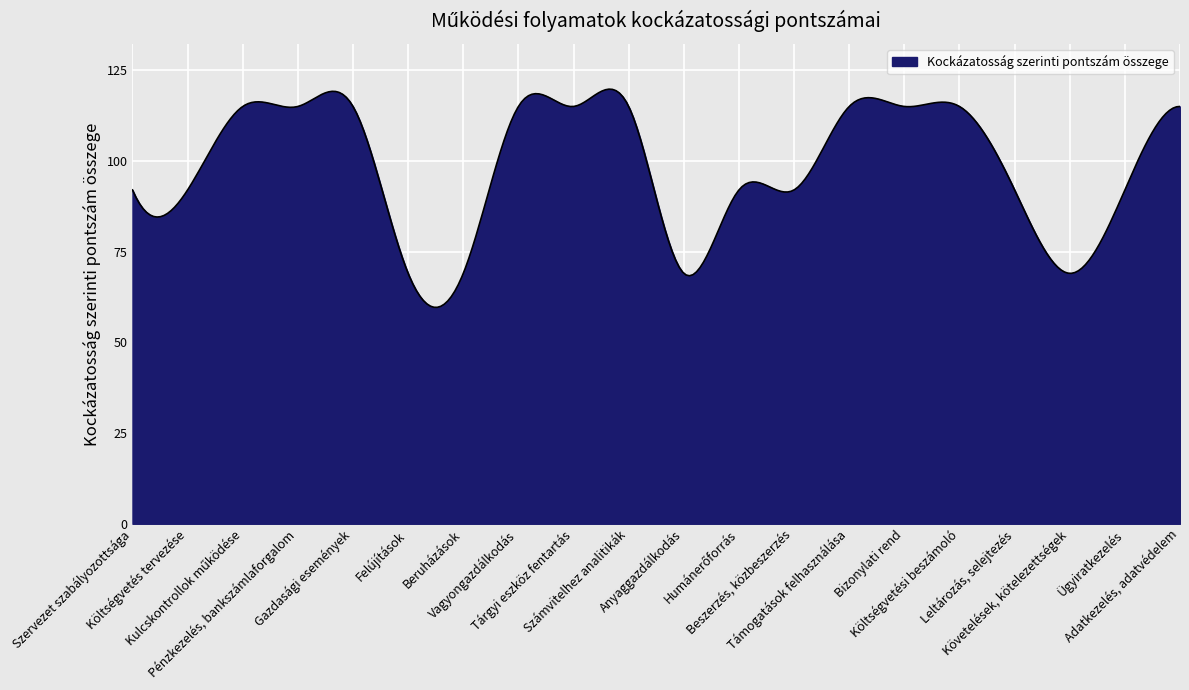

What is the difference between the maximum and minimum values?

60.1